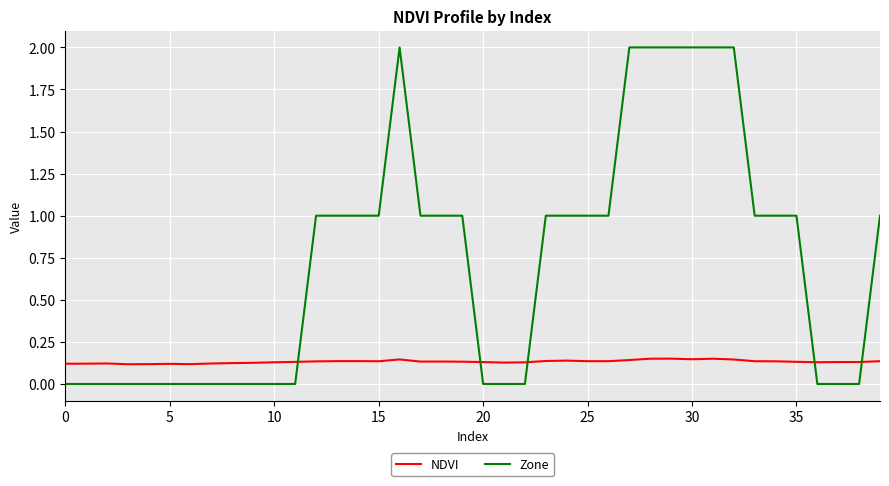

Which series has the widest spread of values?

Zone